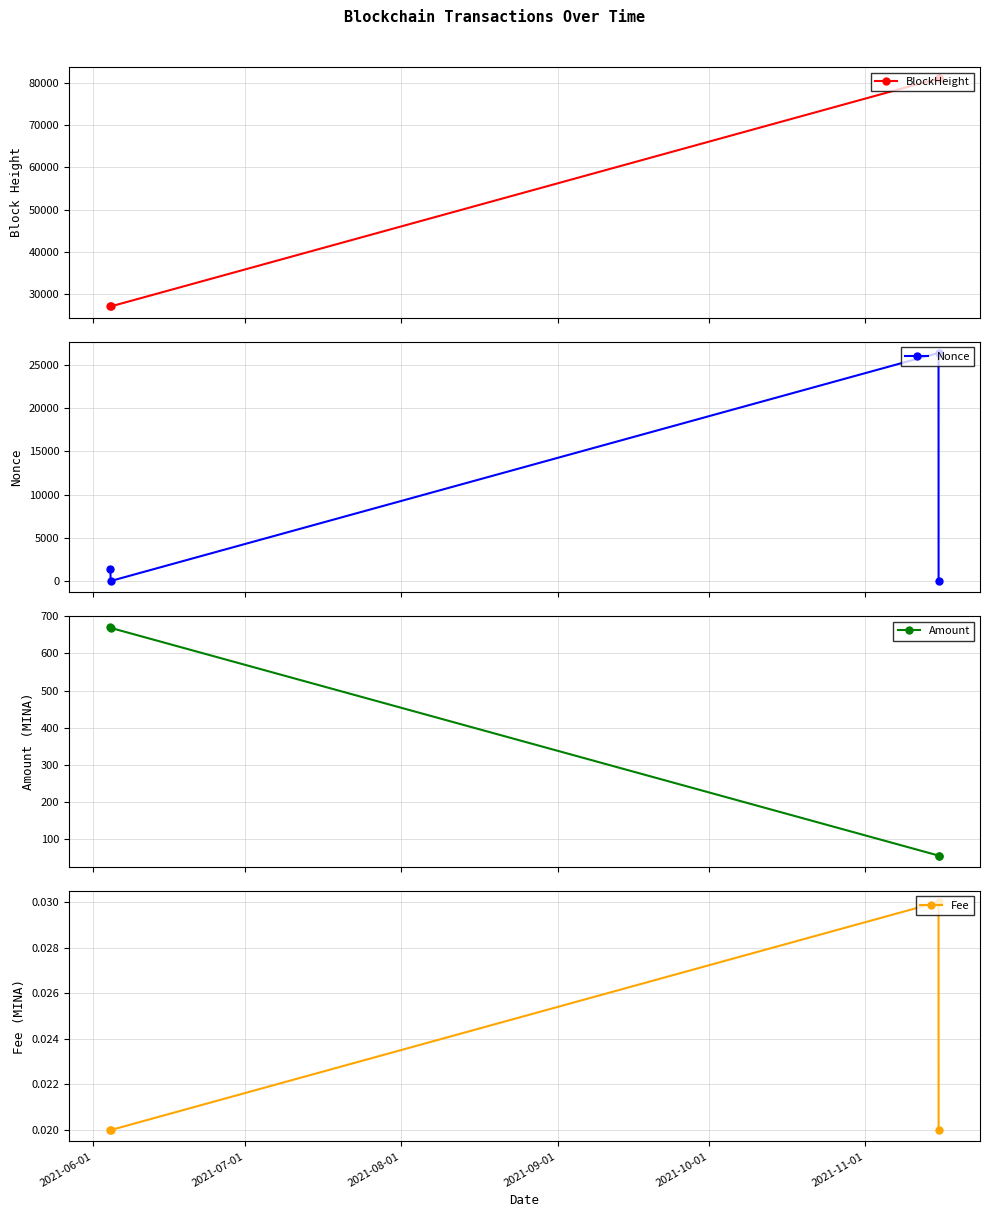

What is the value of the BlockHeight point at the 2nd from the left?

27101